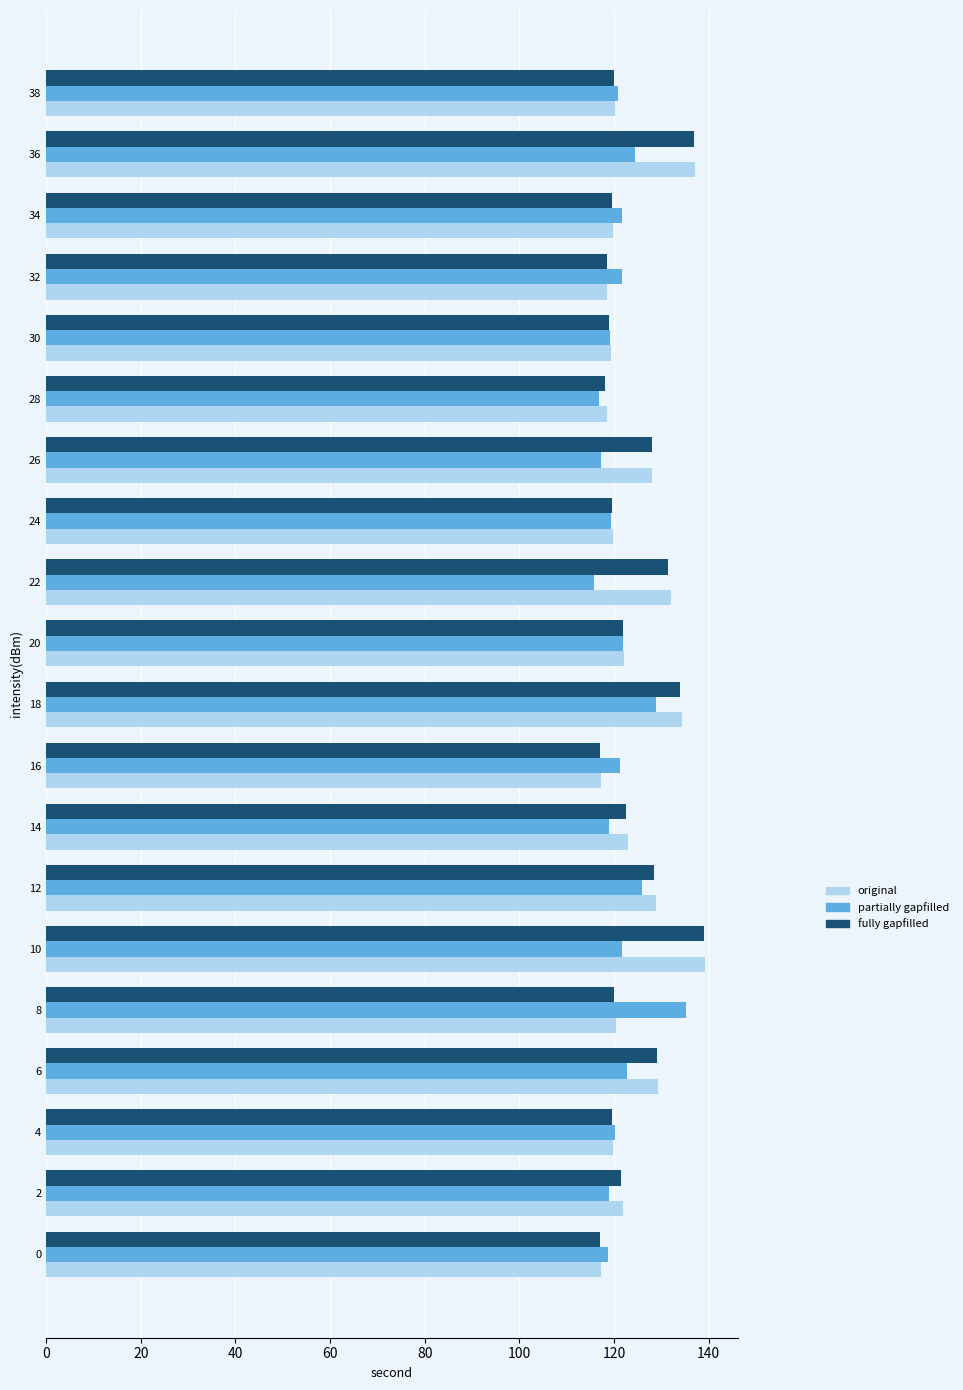

The value of fully gapfilled at 2 is 121.5. True or false?

True